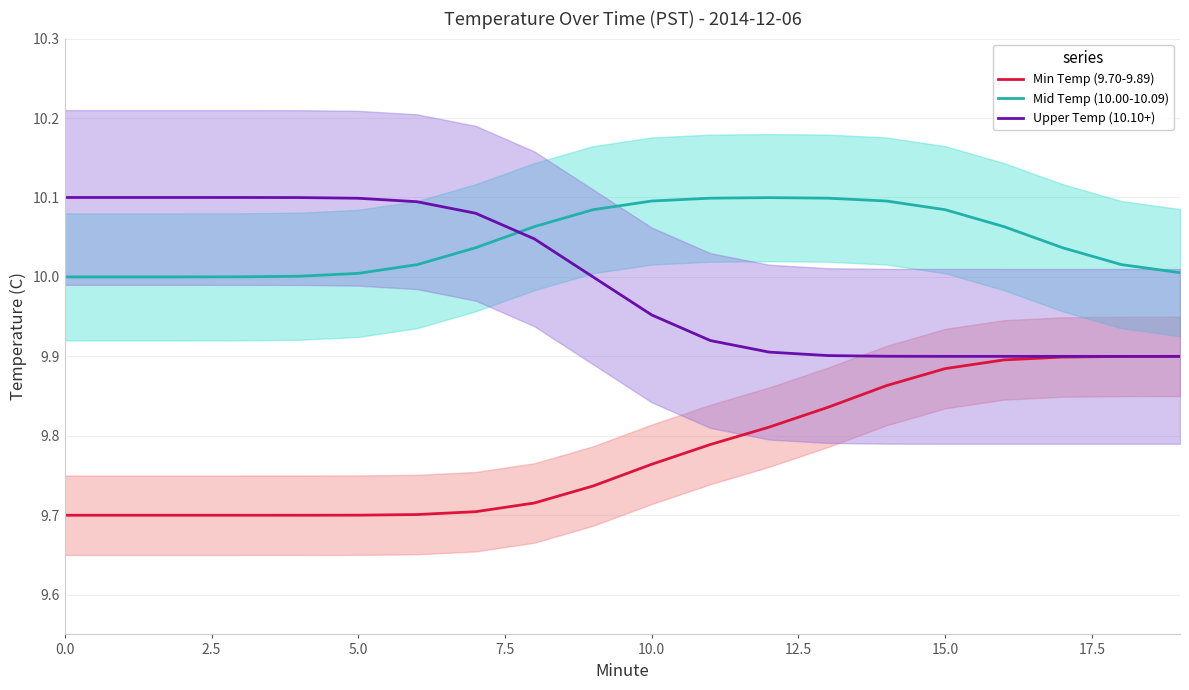

What is the label of the 12th point from the left?

11